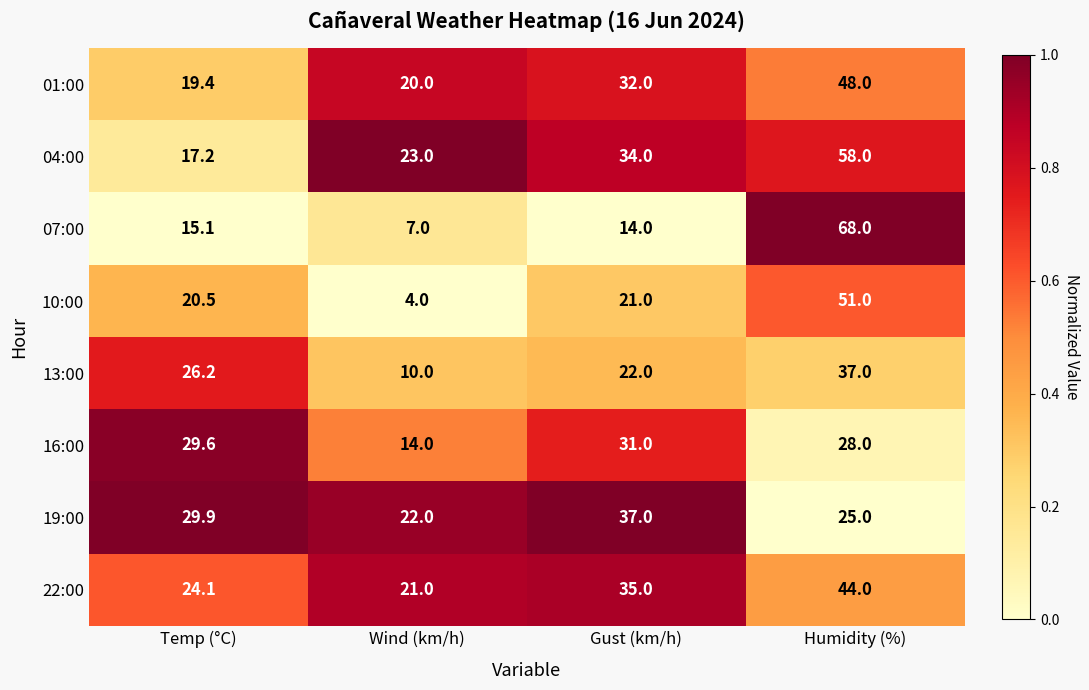

How many series are shown in this chart?

8